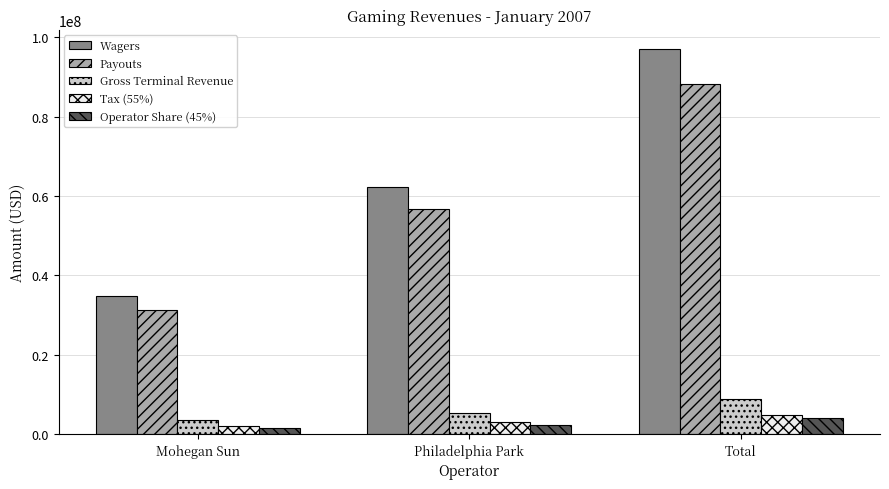

How many values in the Wagers series exceed 62127659?

2